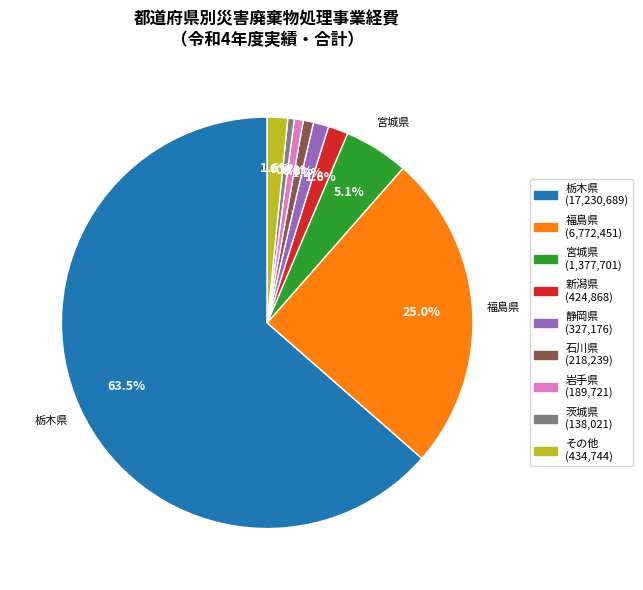

Is there any slice that represents more than half of the pie?

Yes